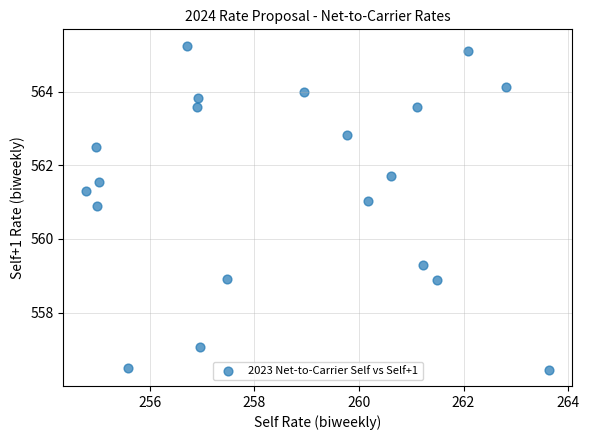

What Y value in the scatter plot is closest to 560?

559.3